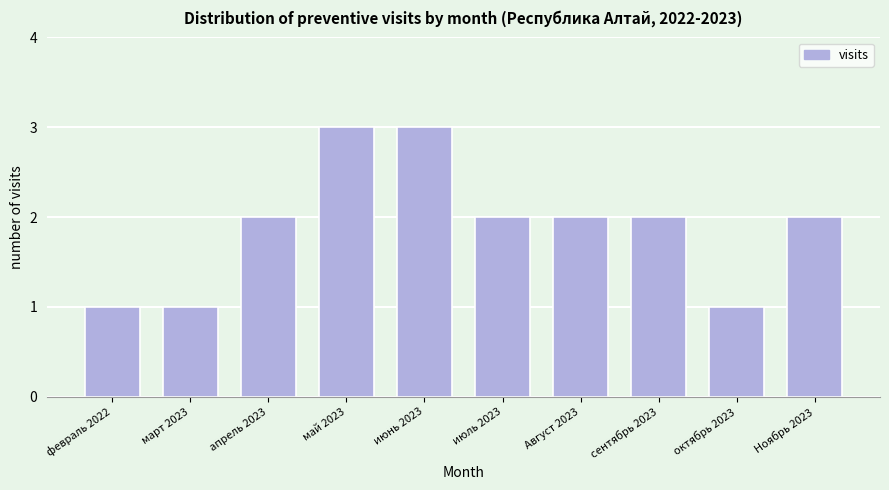

Reading left to right, list all the values displayed in this chart.

февраль 2022=1	март 2023=1	апрель 2023=2	май 2023=3	июнь 2023=3	июль 2023=2	Август 2023=2	сентябрь 2023=2	октябрь 2023=1	Ноябрь 2023=2